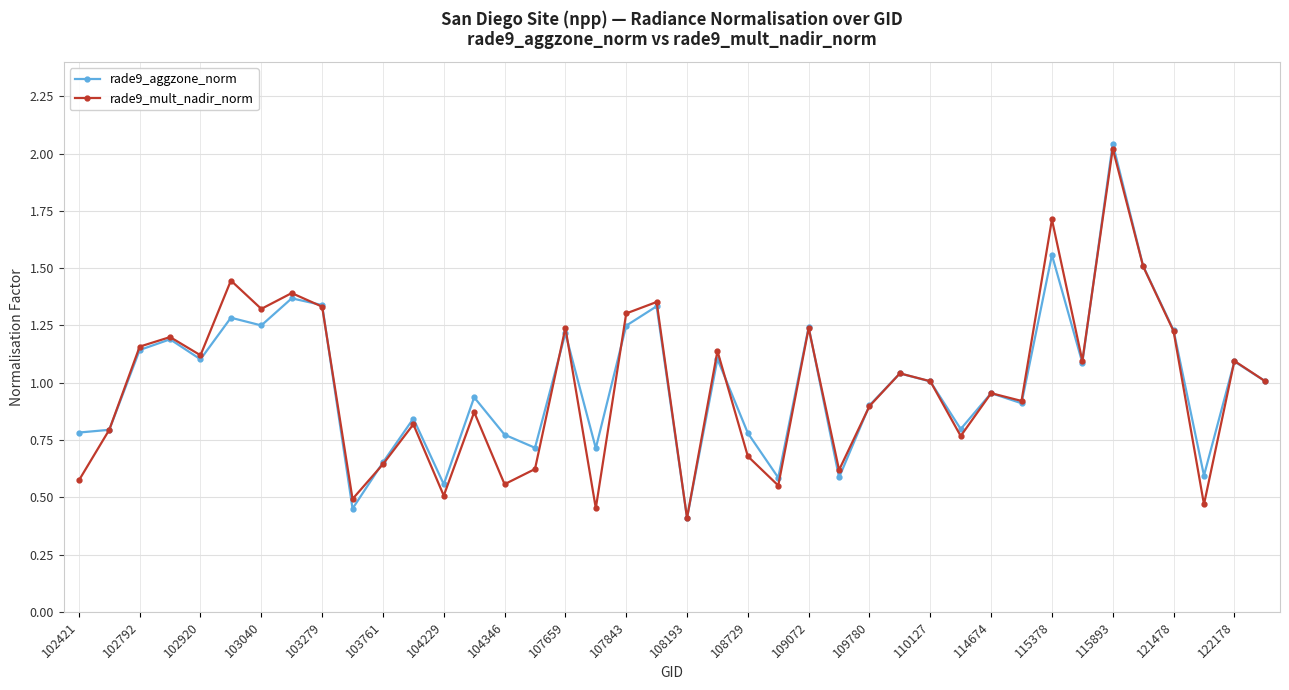

What is the smallest value displayed?

0.4